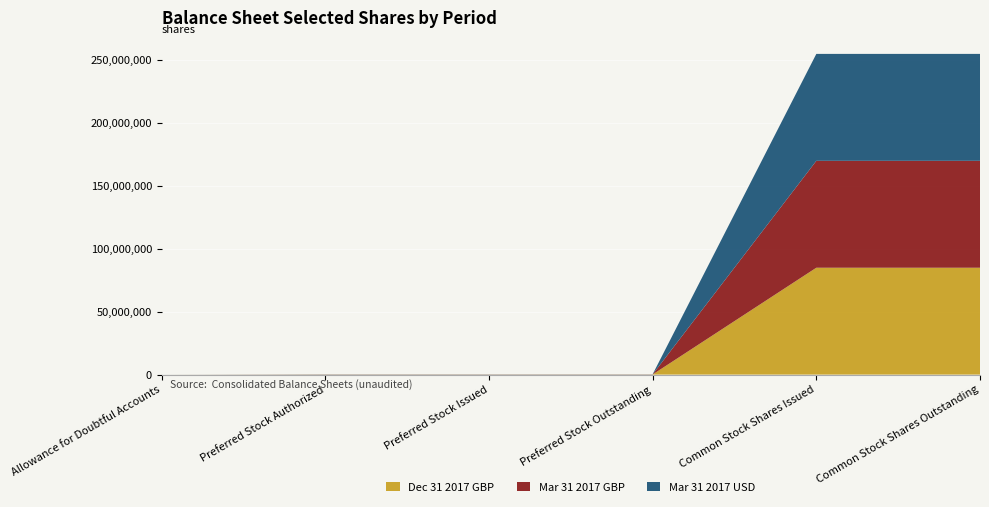

Reading left to right, what are all the values shown in this chart?

Dec 31 2017 GBP: Allowance for Doubtful Accounts=0	Preferred Stock Authorized=100000	Preferred Stock Issued=100000	Preferred Stock Outstanding=100000	Common Stock Shares Issued=84908000	Common Stock Shares Outstanding=84908000
Mar 31 2017 GBP: Allowance for Doubtful Accounts=0	Preferred Stock Authorized=100000	Preferred Stock Issued=100000	Preferred Stock Outstanding=100000	Common Stock Shares Issued=84948000	Common Stock Shares Outstanding=84948000
Mar 31 2017 USD: Allowance for Doubtful Accounts=10357	Preferred Stock Authorized=100000	Preferred Stock Issued=100000	Preferred Stock Outstanding=100000	Common Stock Shares Issued=84948000	Common Stock Shares Outstanding=84948000